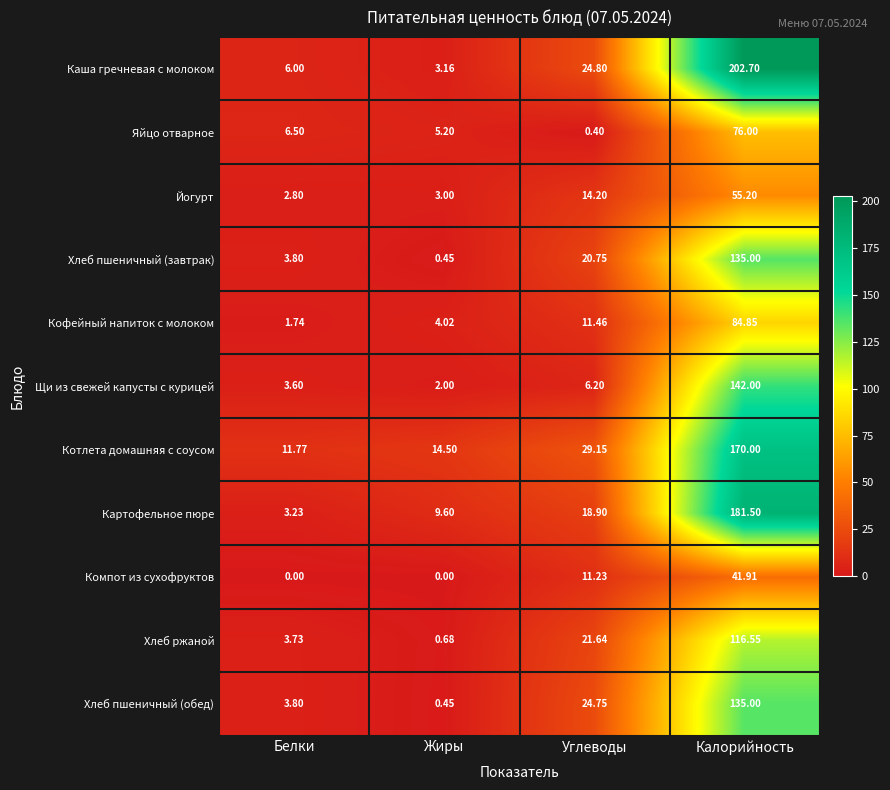

Which category has the highest value across all series?

Калорийность